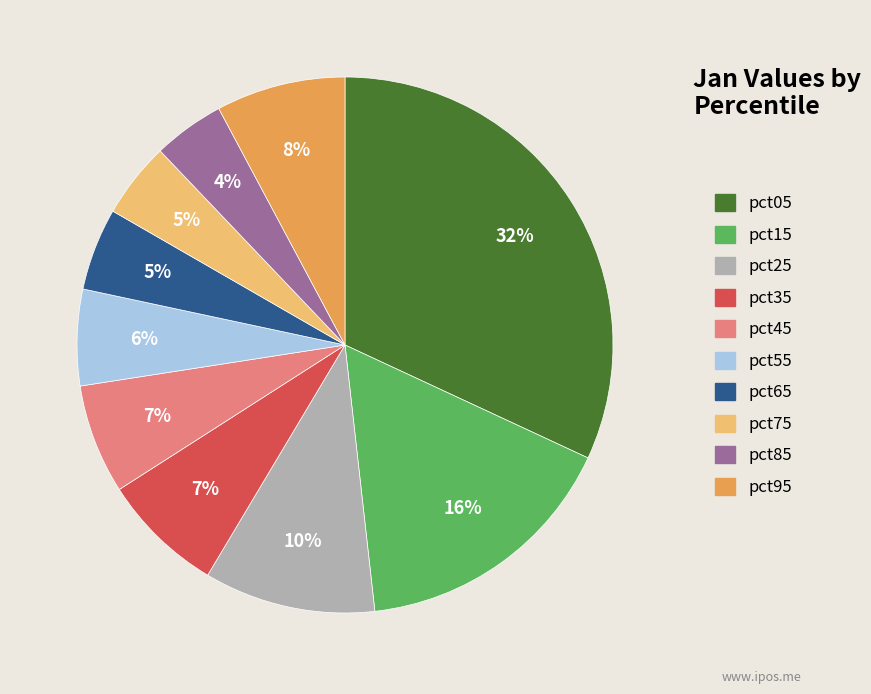

Combined, do pct75 and pct95 account for over 50%?

No